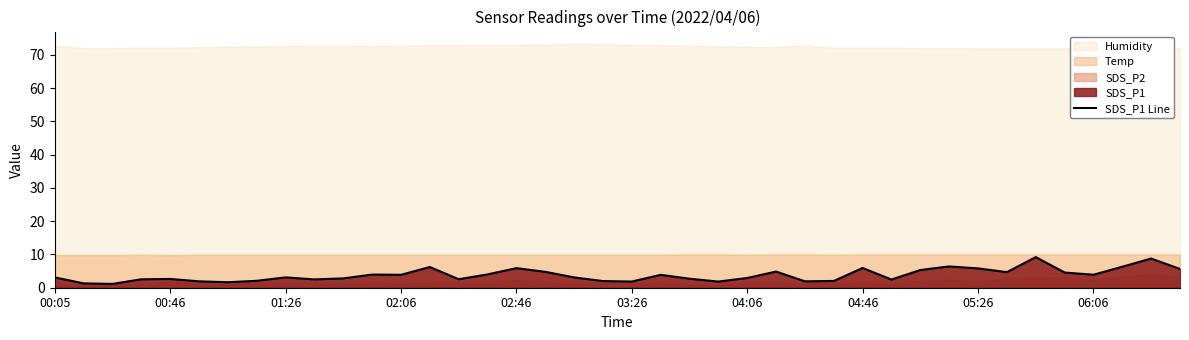

What is the highest value of the SDS_P1 Line series?

9.2